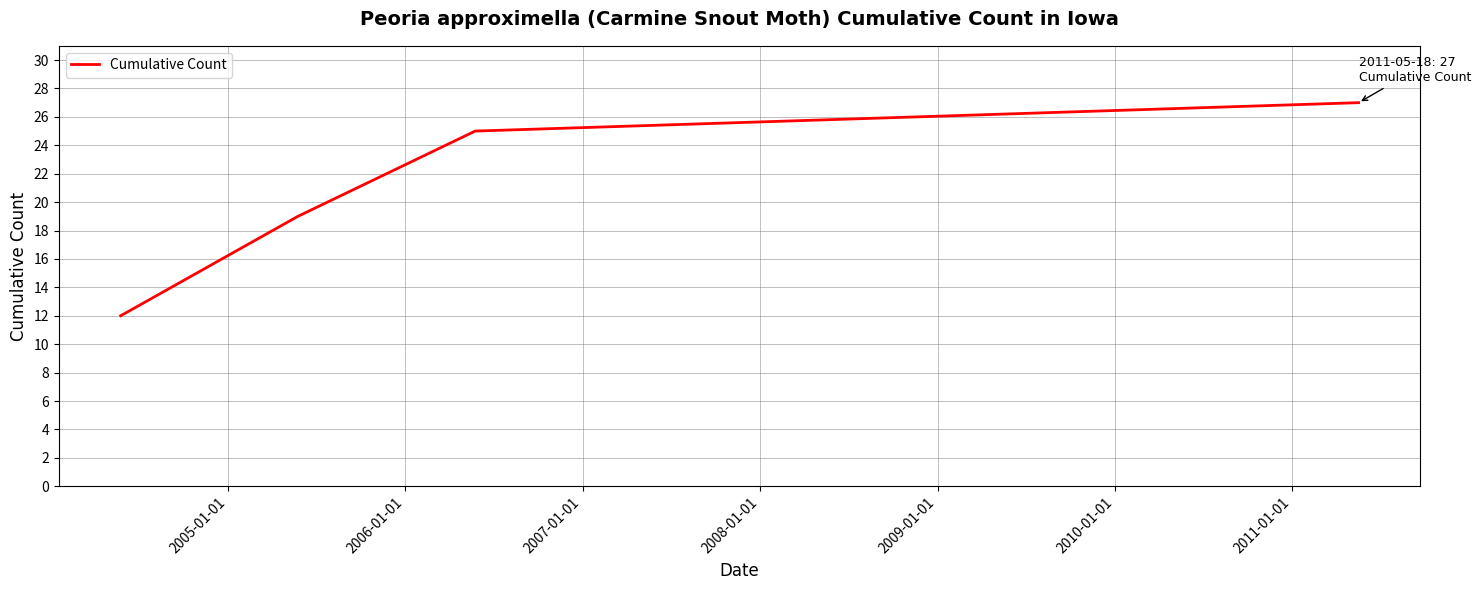

What is the difference between the maximum and minimum values?

15